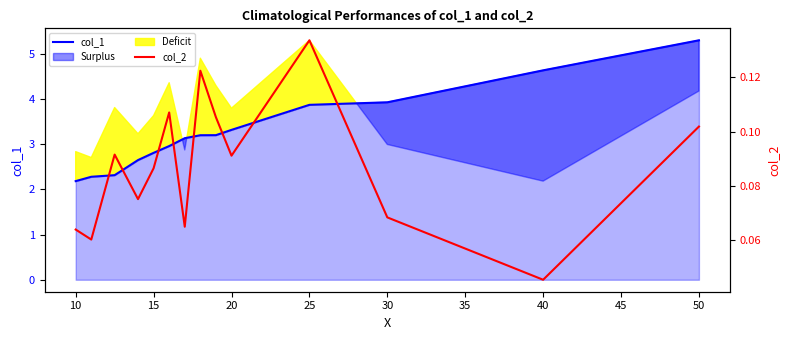

At which label does col_1 reach its peak?

50